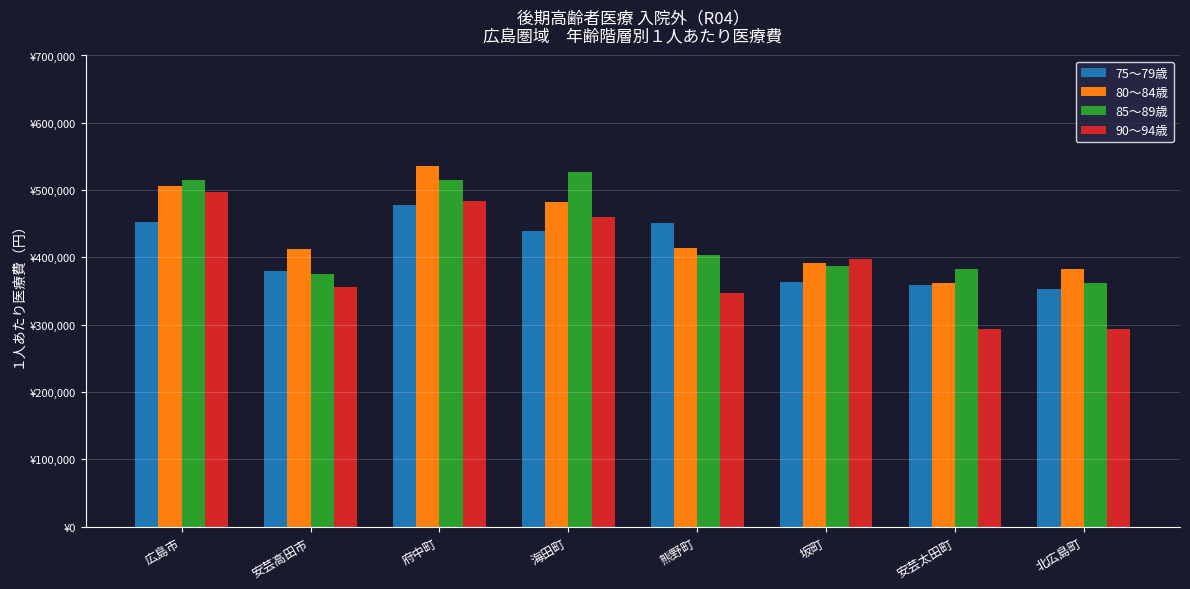

Are the bars grouped side by side (vs. stacked)?

Yes